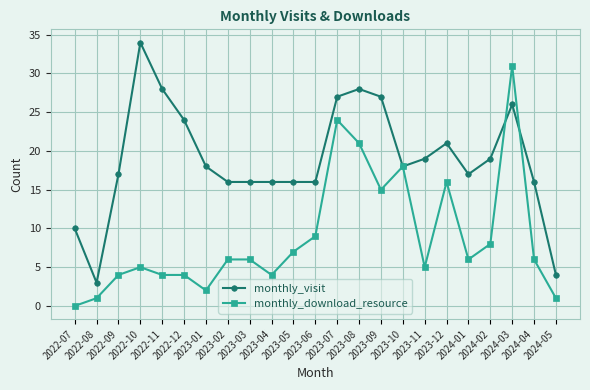

At 2023-09, list the series in order from largest to smallest.

monthly_visit, monthly_download_resource